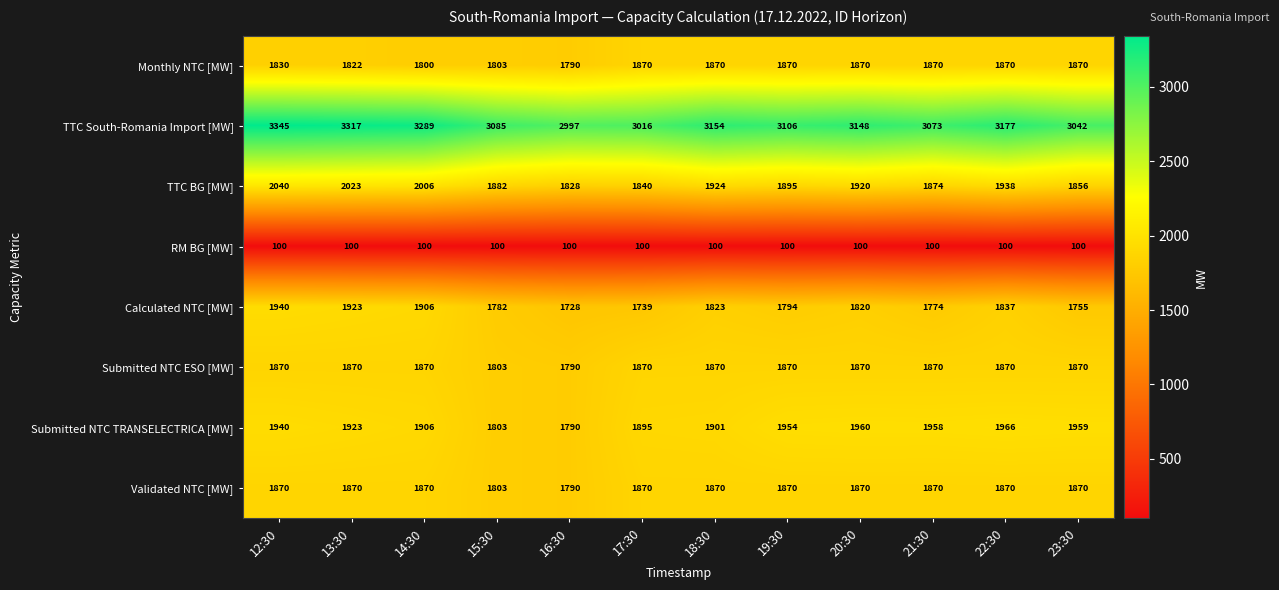

The Calculated NTC [MW] series shows 2938 at 20:30. True or false?

False